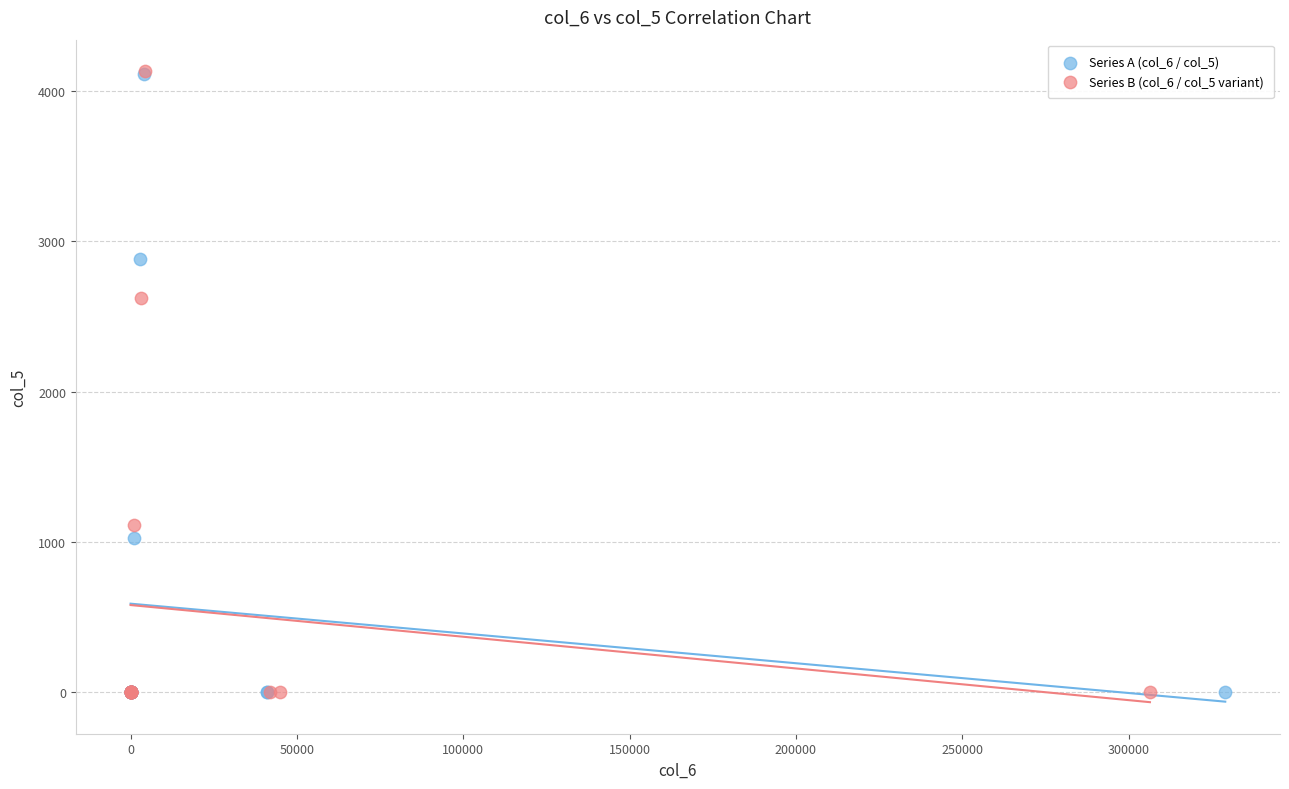

Which series has the widest spread of Y values?

Series B (col_6 / col_5 variant)